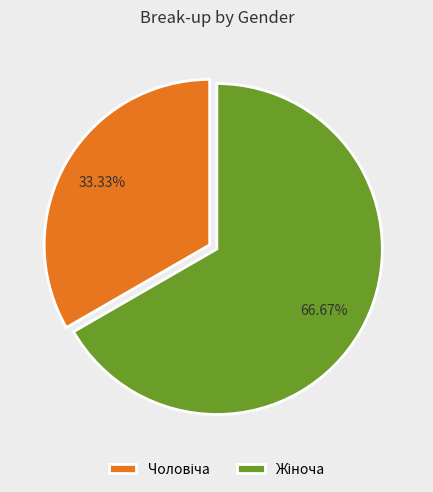

How many slices are in this pie chart?

2